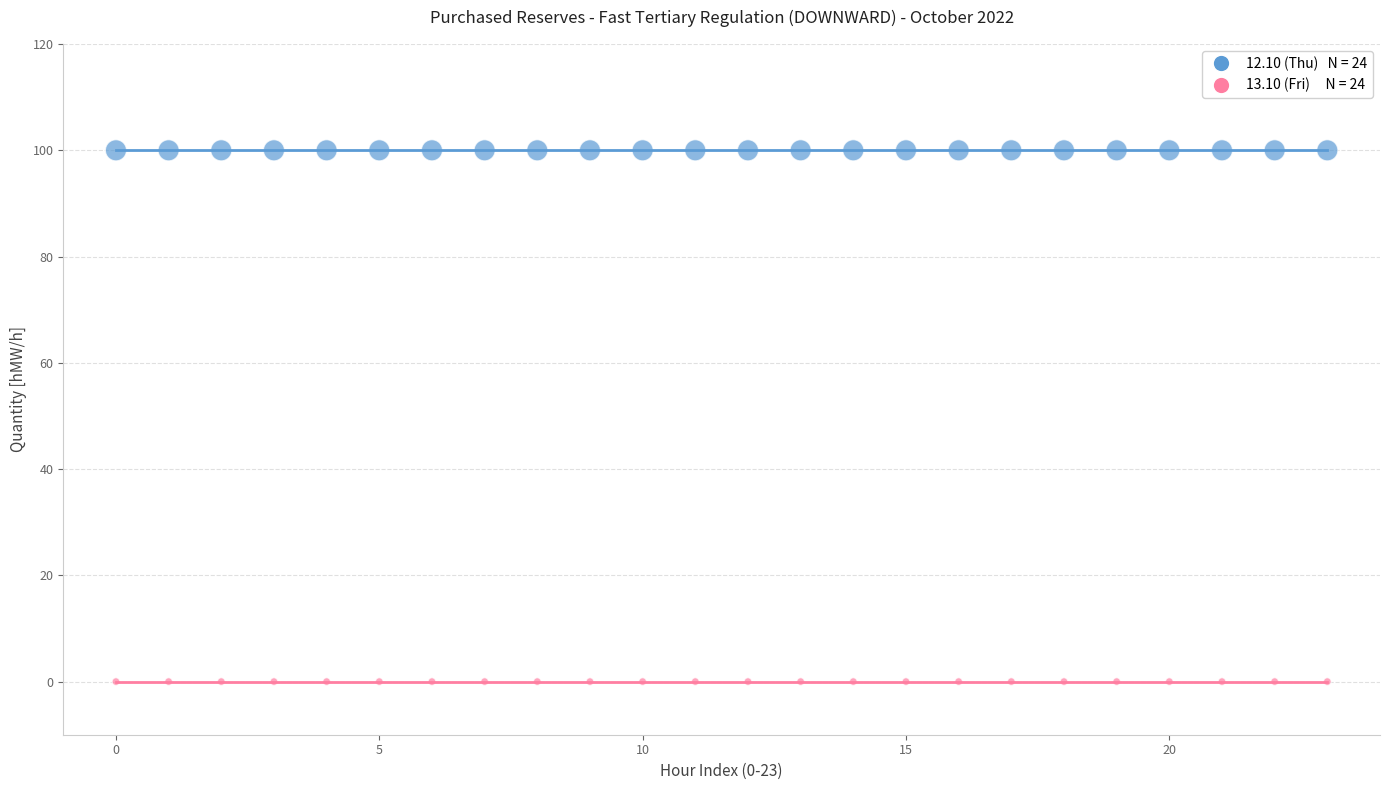

How many data points are displayed?

48